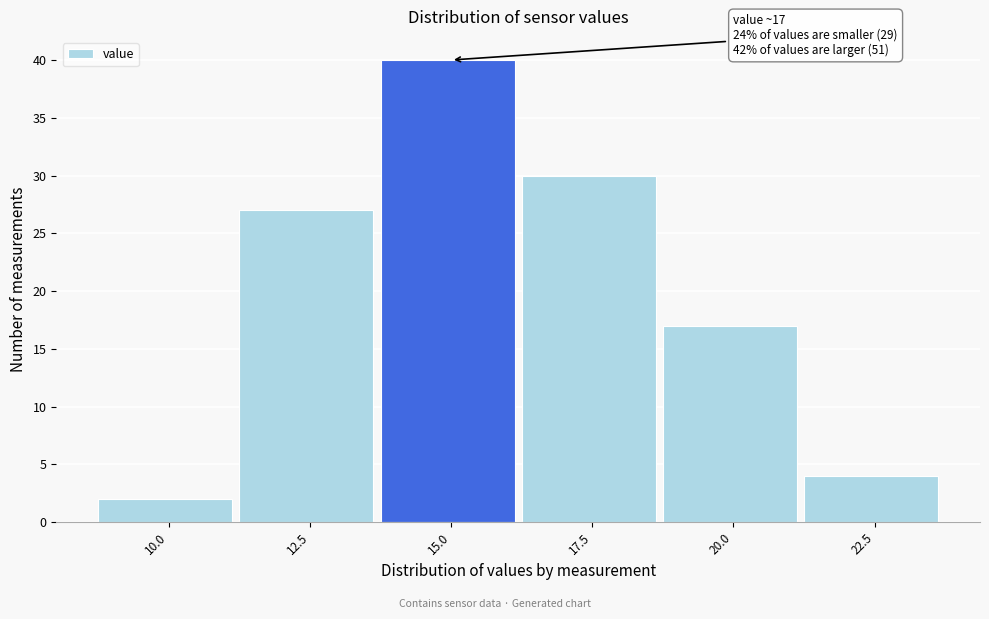

Reading left to right, transcribe all the data shown in this chart.

10.0=2	12.5=27	15.0=40	17.5=30	20.0=17	22.5=4